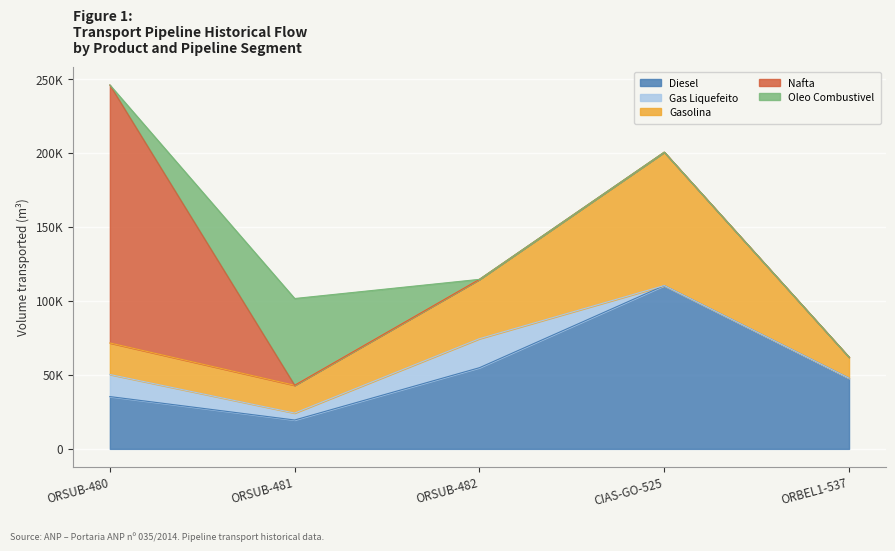

Where is Nafta nearest to the value 87180?

ORSUB-481